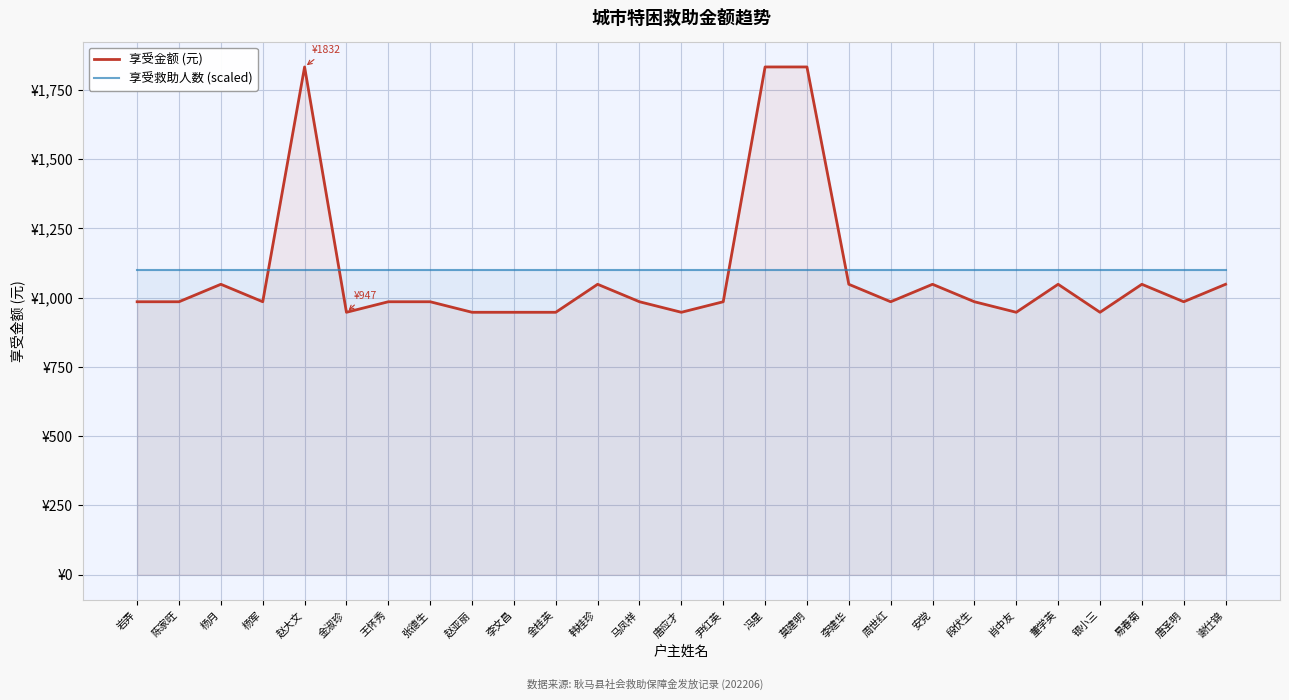

What is the lowest value of the 享受金额 (元) series?

947